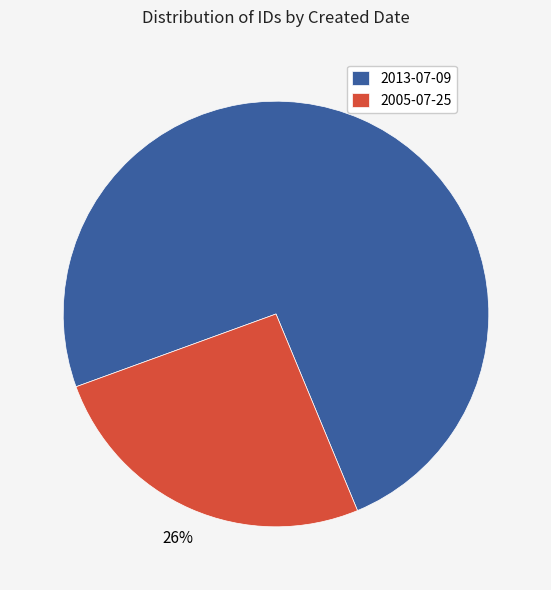

The 2013-07-09 slice represents 74% of the pie. True or false?

True